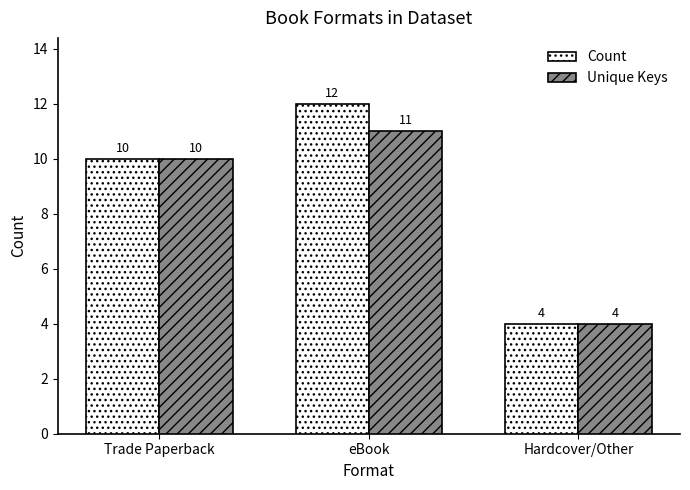

What is the value of the Unique Keys bar at the 1st from the left?

10